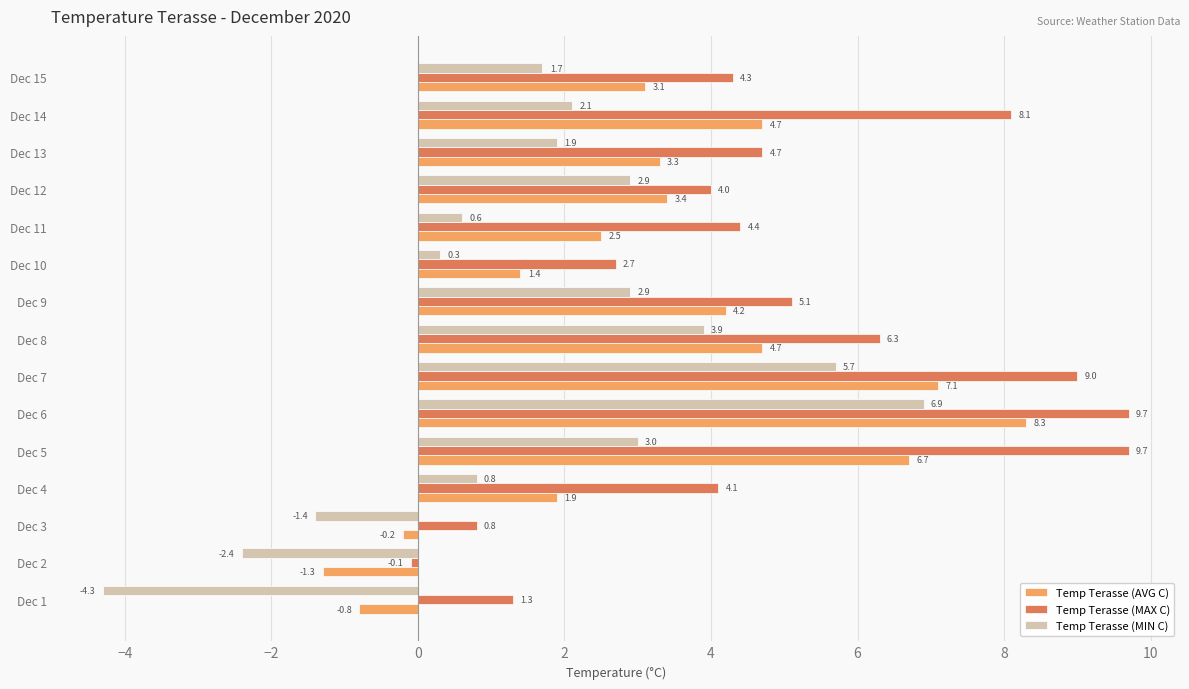

At how many categories does at least one series exceed 2?

12